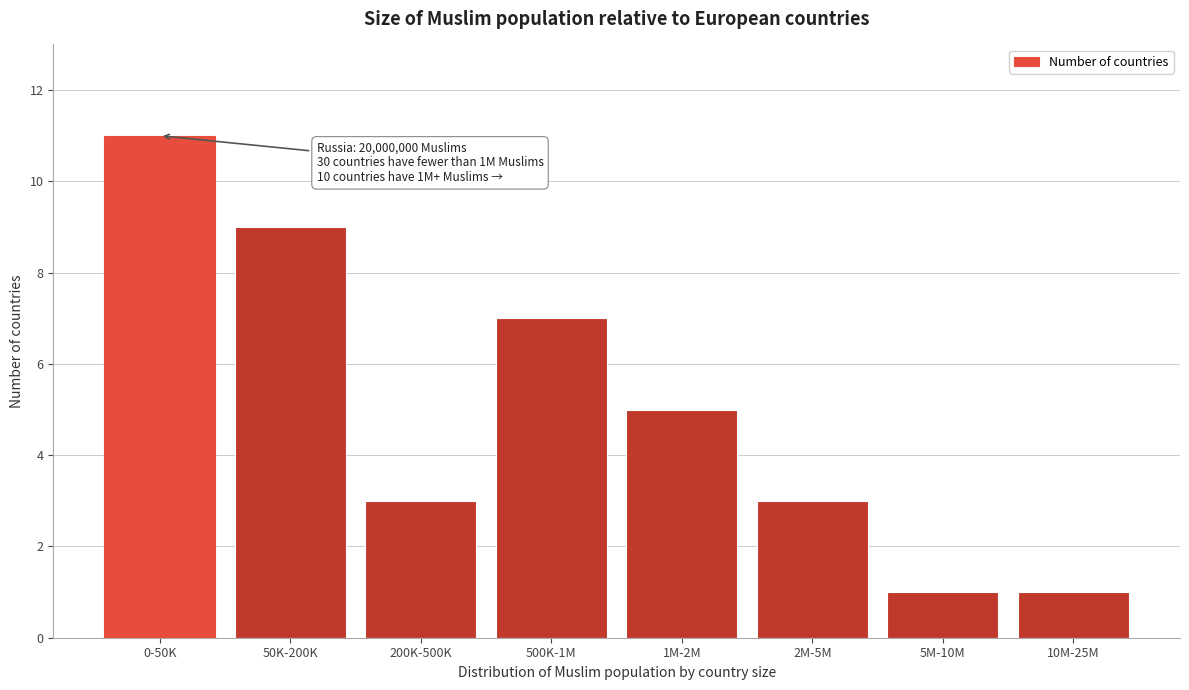

Reading left to right, extract all data points from this chart.

11	9	3	7	5	3	1	1